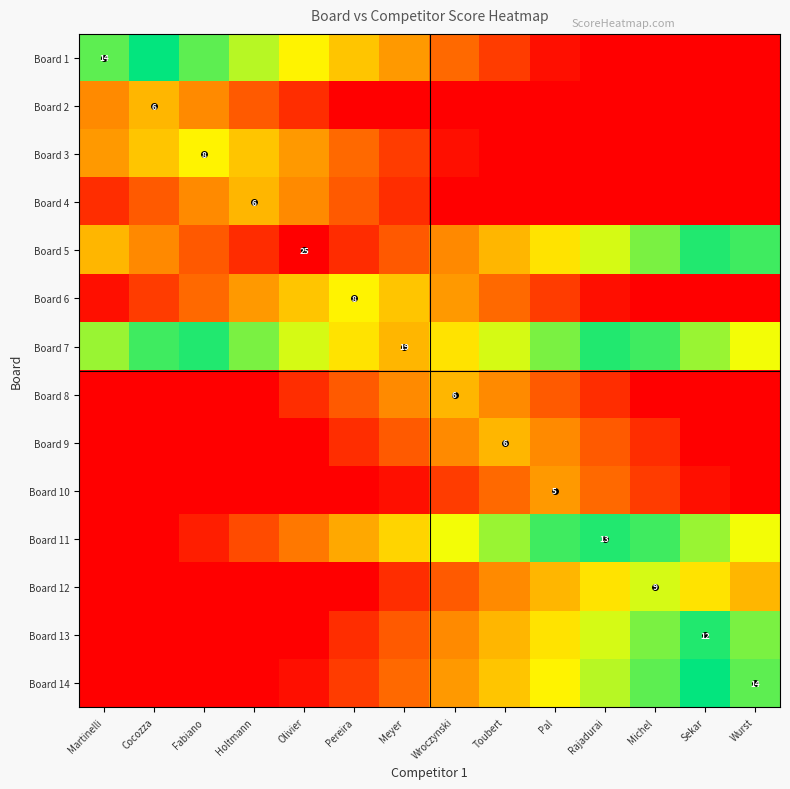

The value of Board 4 at Olivier is 4.5. True or false?

True